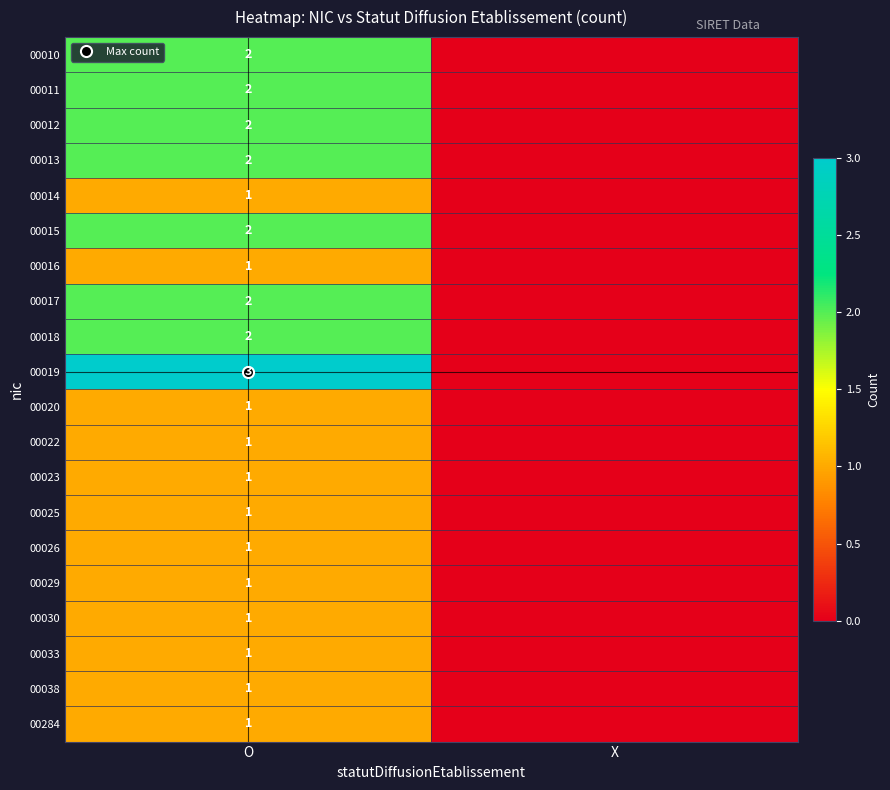

How many values in 00284 are above zero?

1